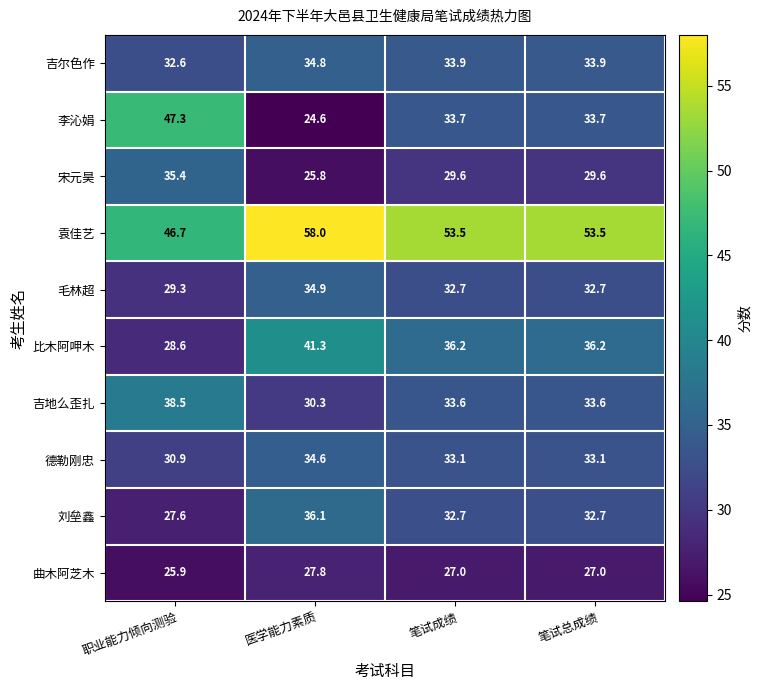

What is the difference between the 毛林超 values at 职业能力倾向测验 and 医学能力素质?

5.6